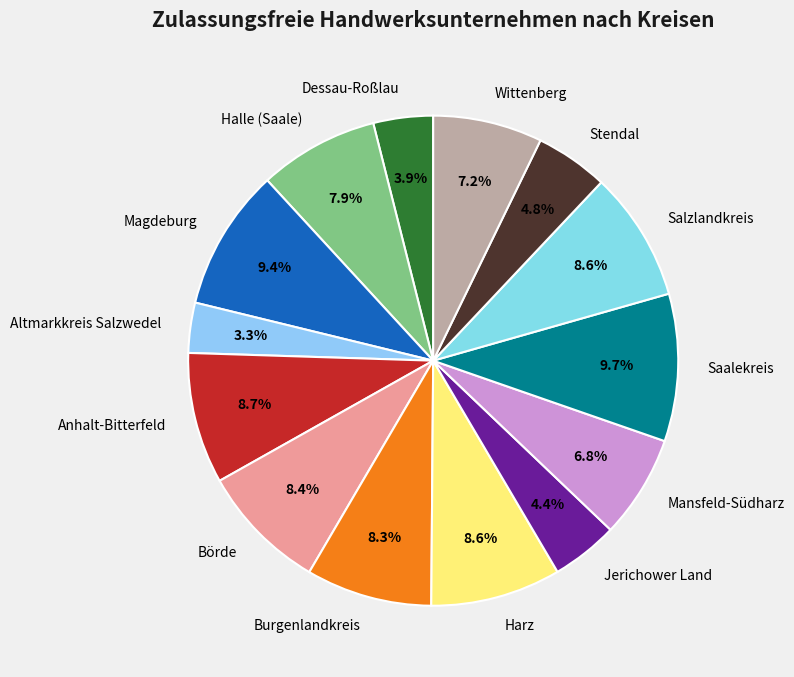

To the nearest percent, what percentage of the pie is Salzlandkreis?

9%